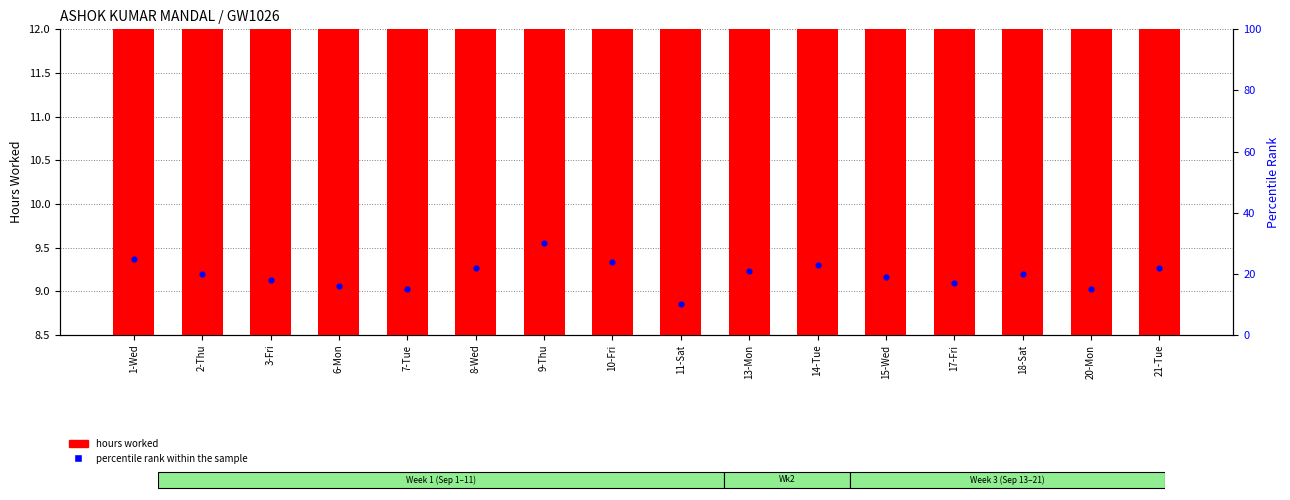

Which series contains the lowest Y value?

hours worked